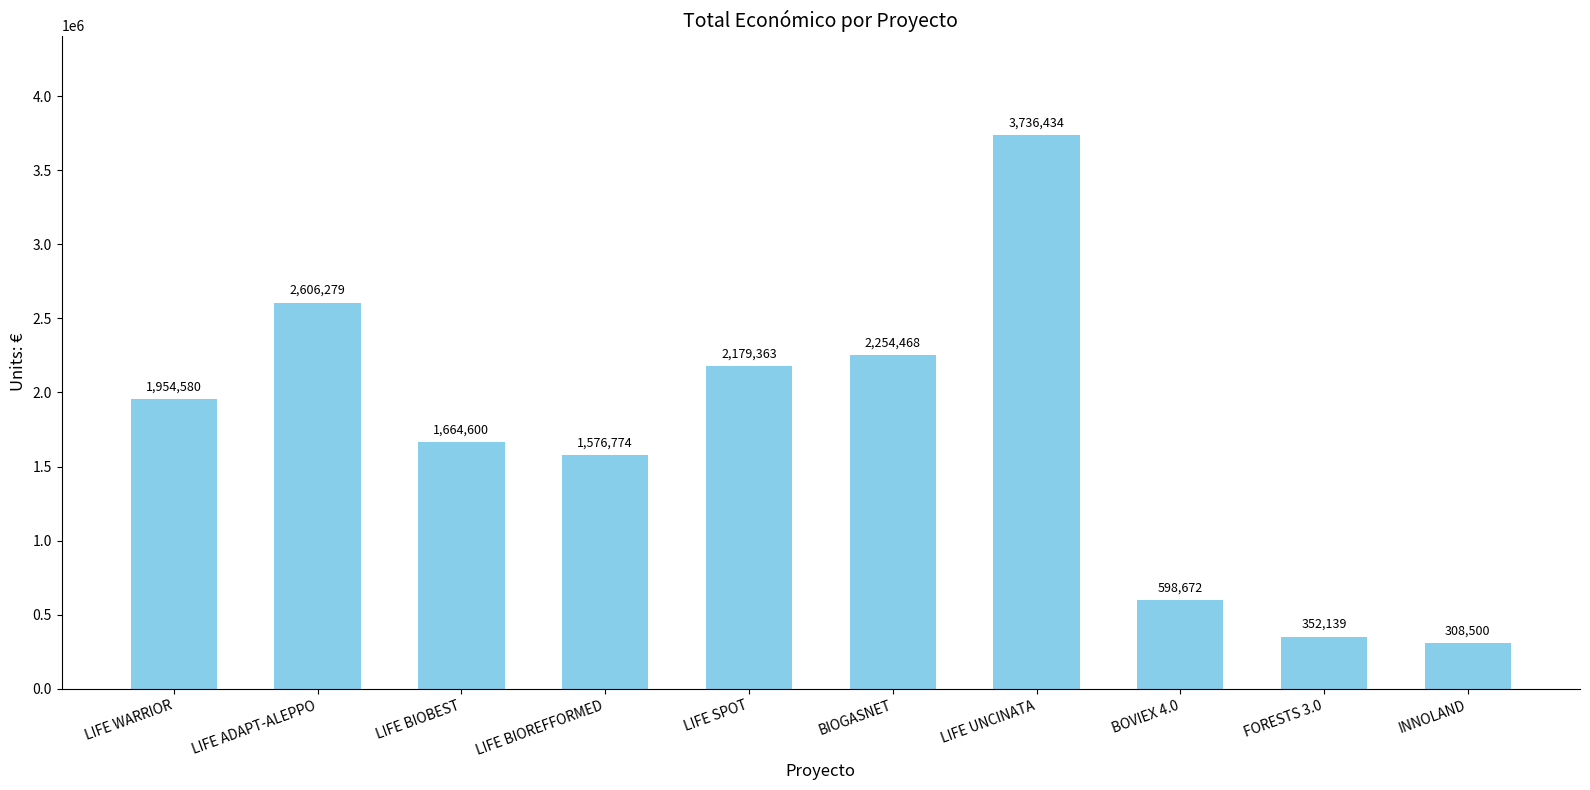

What position from the left is INNOLAND?

10